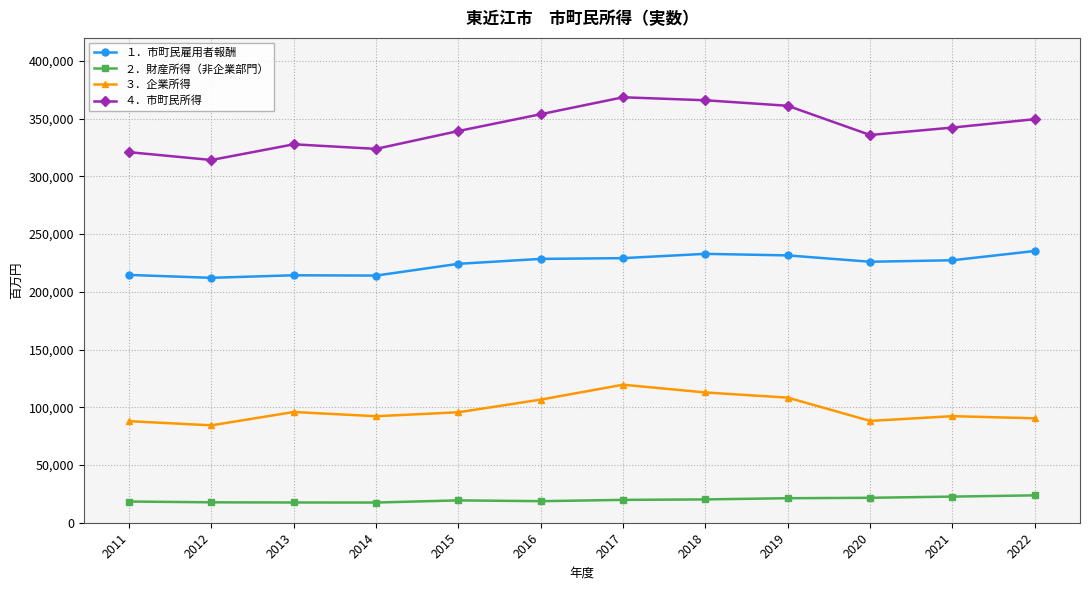

Is it true that １．市町民雇用者報酬 equals 407243 at 2019?

False